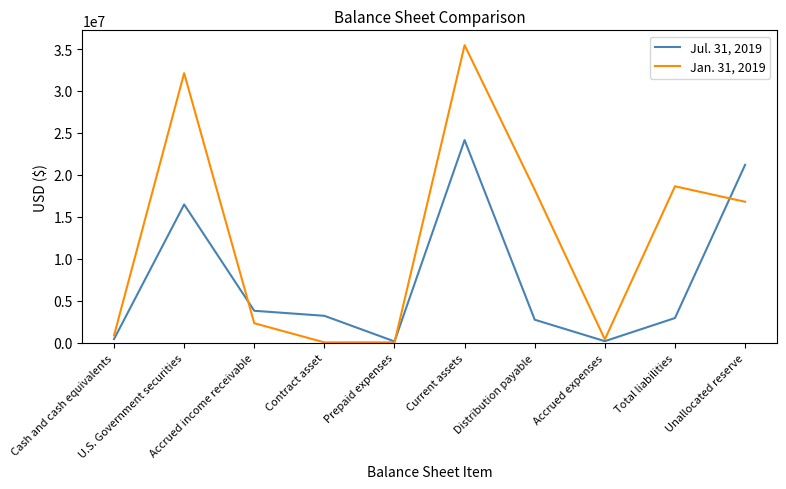

Where is Jul. 31, 2019 nearest to the value 12161246?

U.S. Government securities